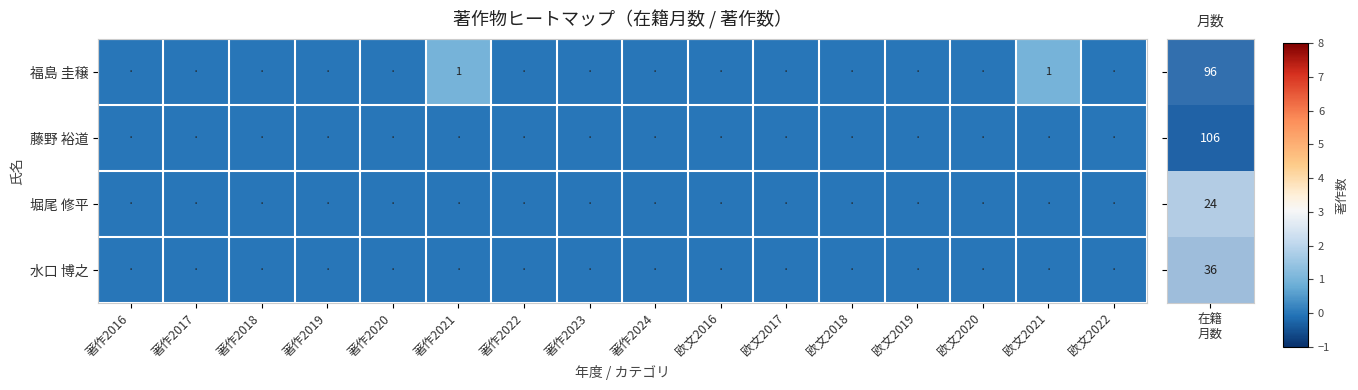

Which has a higher value, 著作2018 or 欧文2022?

著作2018